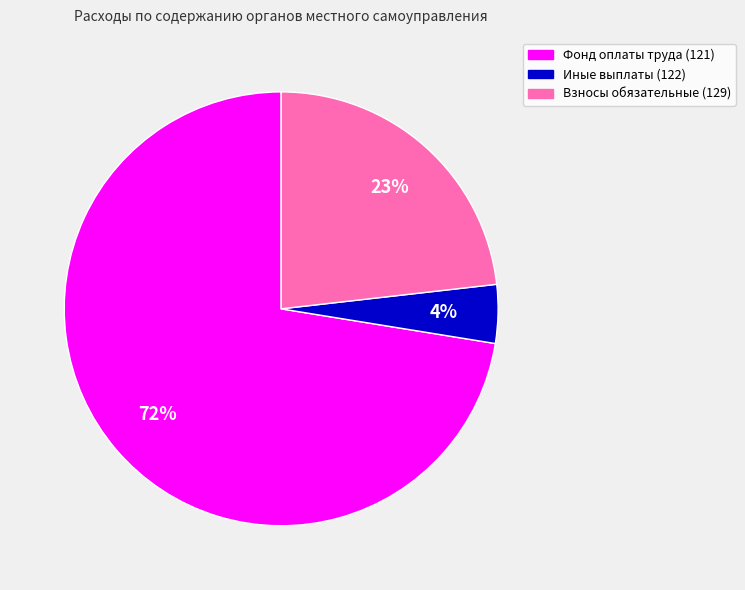

Which slice represents more than half of the pie?

Фонд оплаты труда (121)